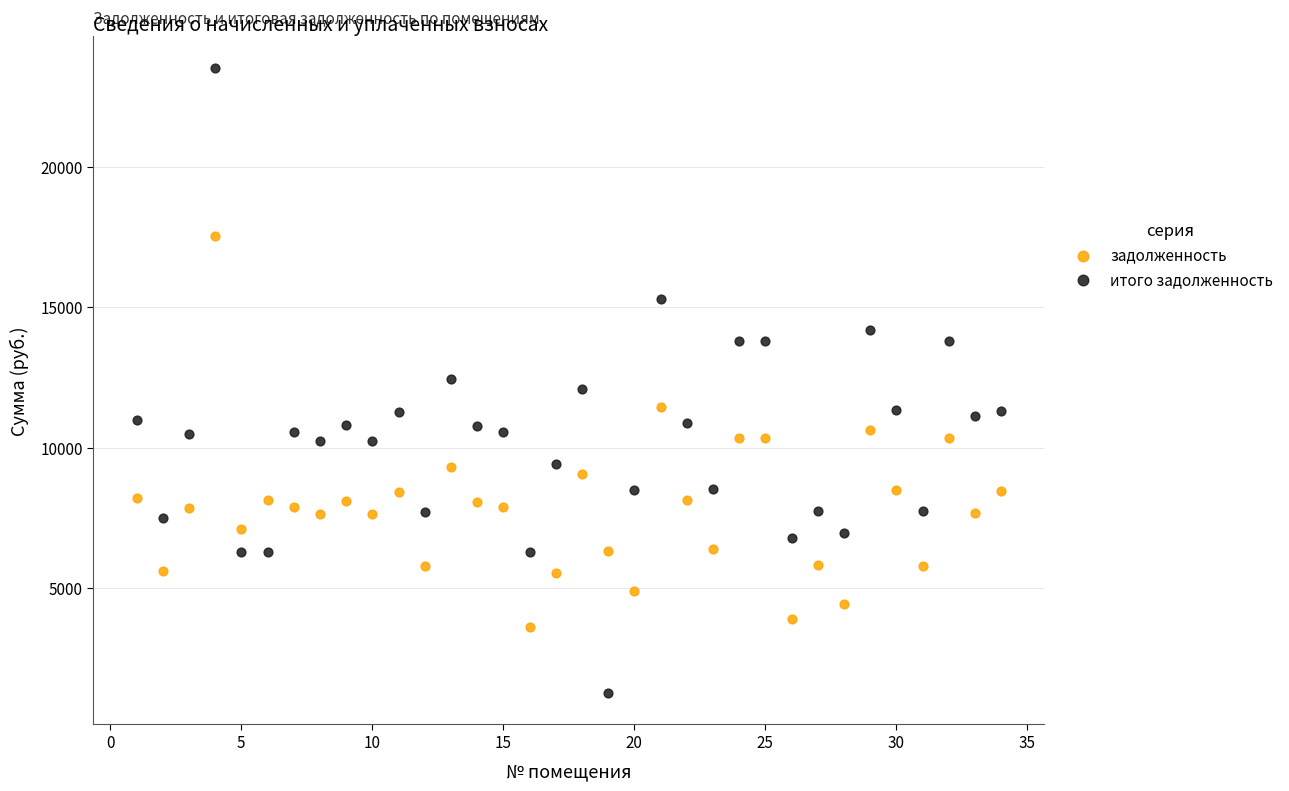

What is the X range (max minus min) for the scatter plot?

33.0